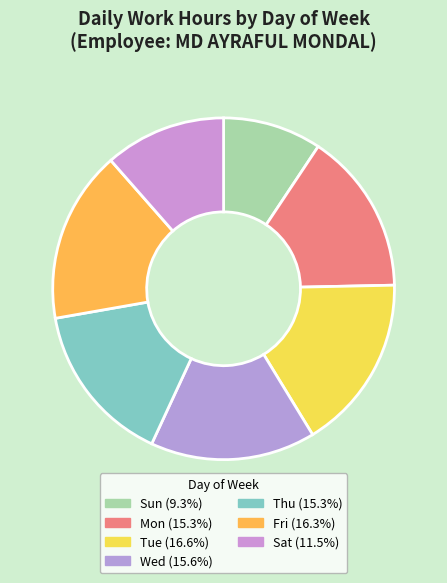

How many segments does this pie chart have?

7